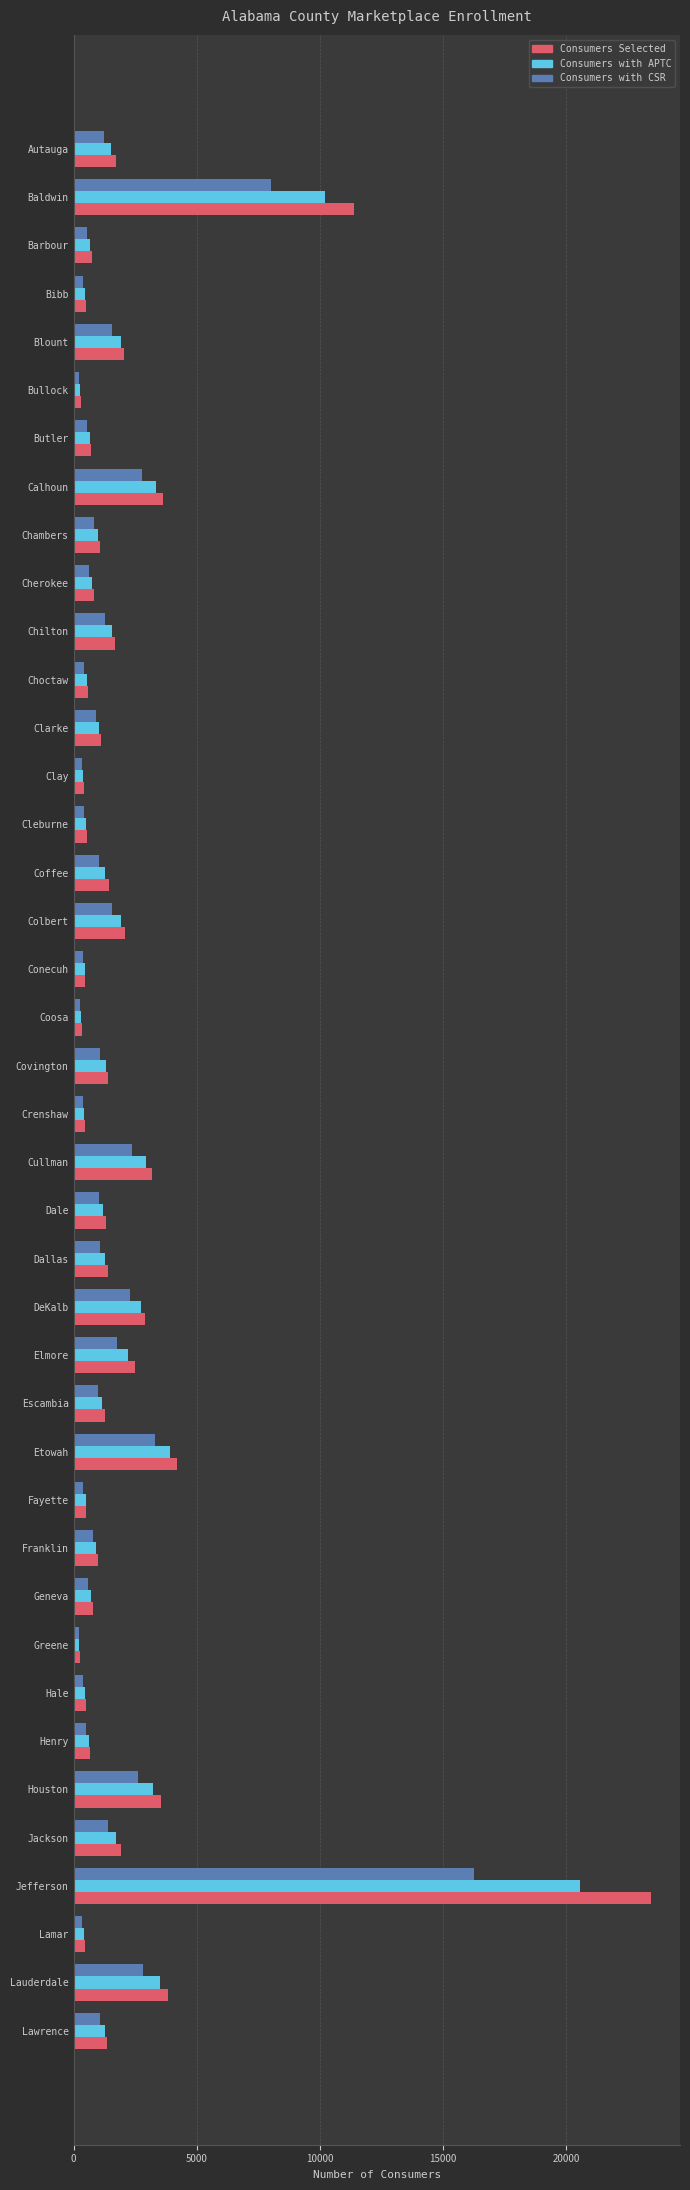

Which category has the highest value in the Consumers with CSR series?

Jefferson